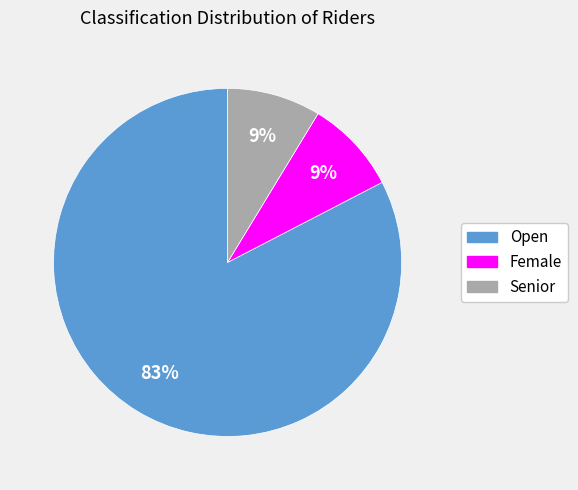

To the nearest percent, what portion does Senior represent?

9%